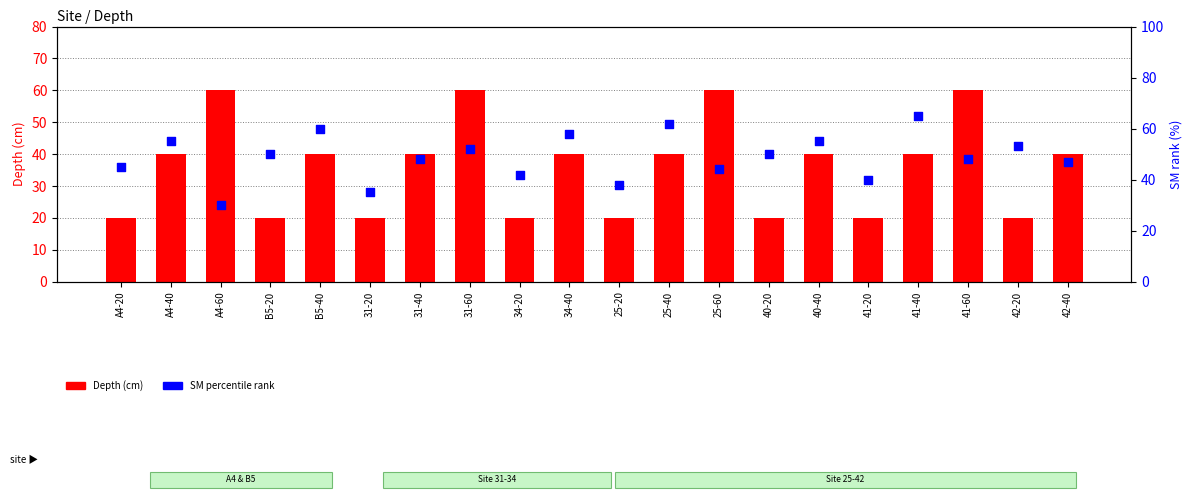

Which series reaches the minimum Y coordinate?

Depth (cm)